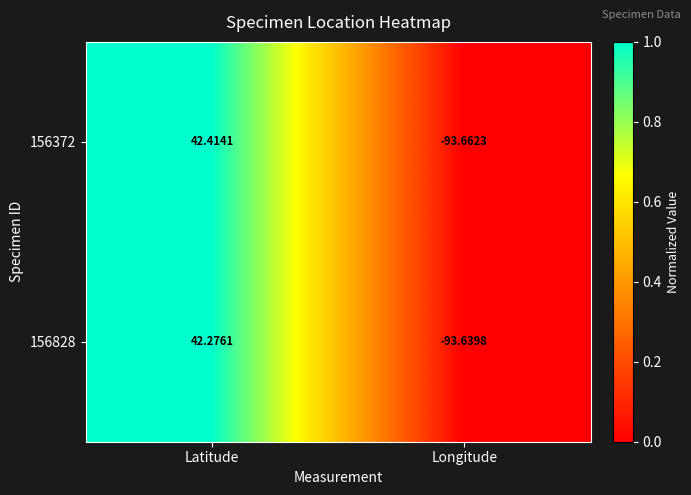

Rank the categories by 156828 value from lowest to highest.

Longitude, Latitude